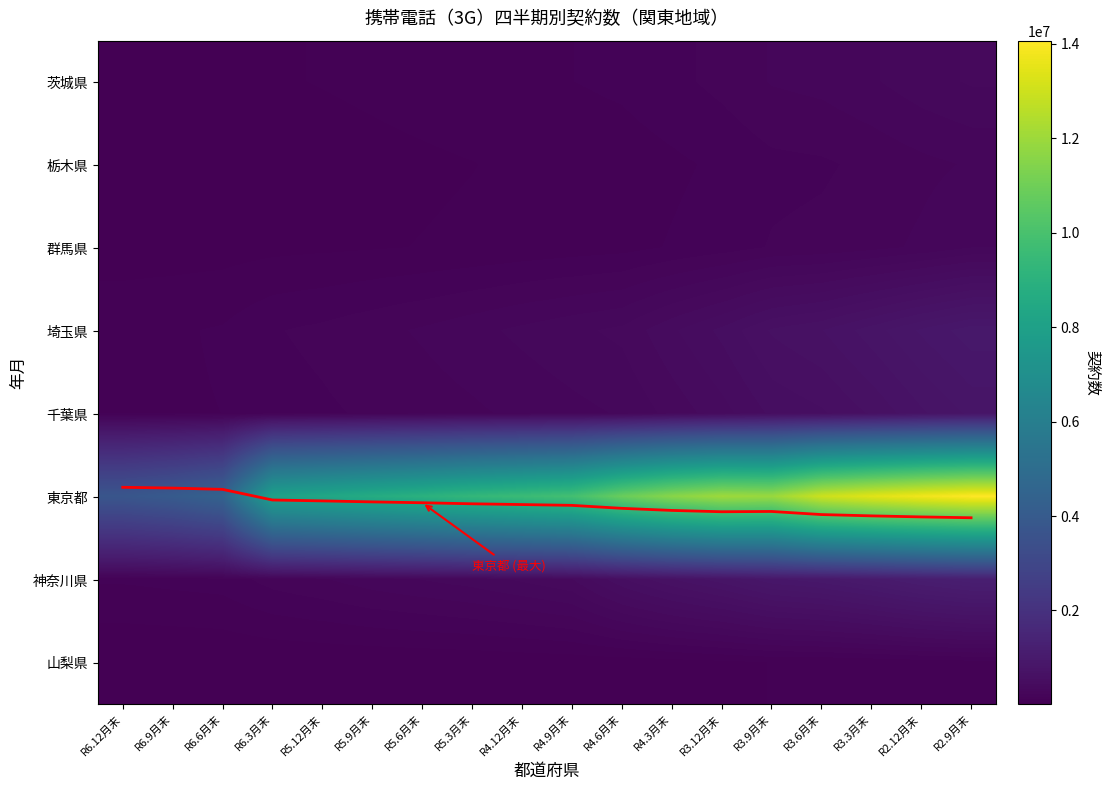

What is the sum of the 東京都 values at R6.3月末 and R6.6月末?

12489974.0